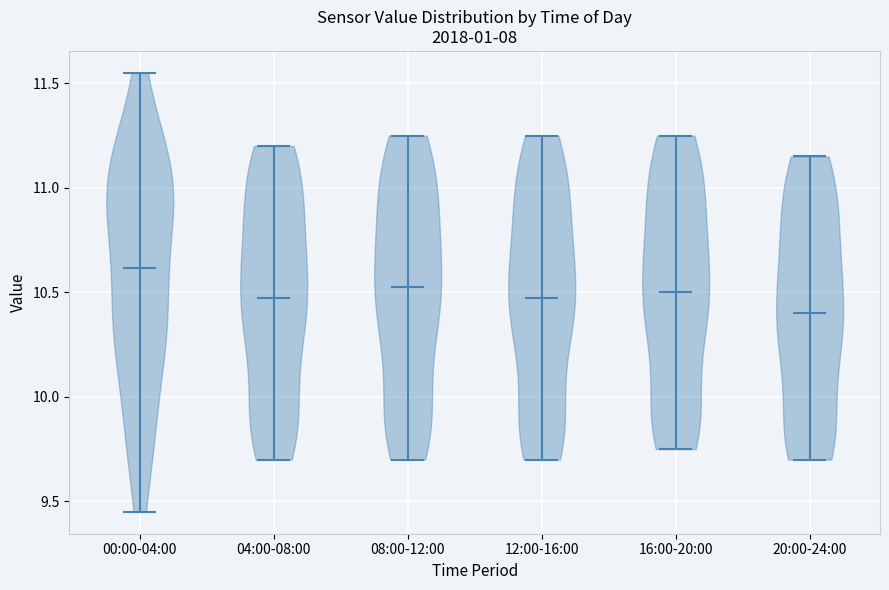

Where does the median line of the violin for 00:00-04:00 sit on the y-axis? The values are not printed on the chart, so give them approximately, as read against the axis.

10.60